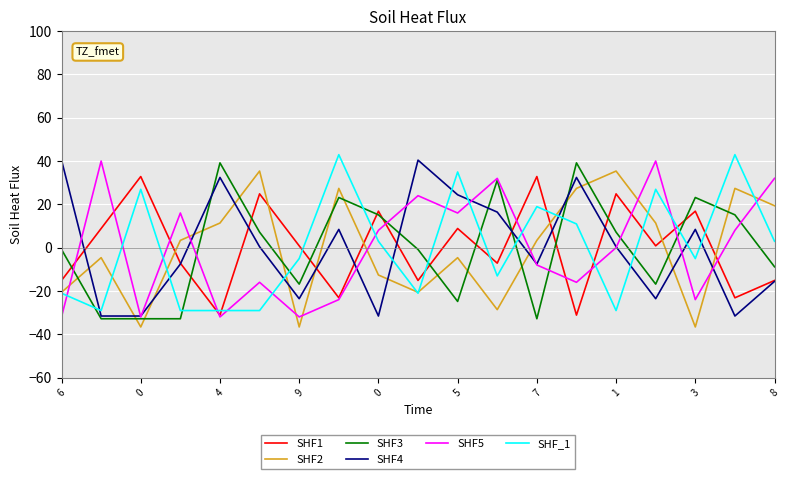

How many lines are shown in the chart?

6